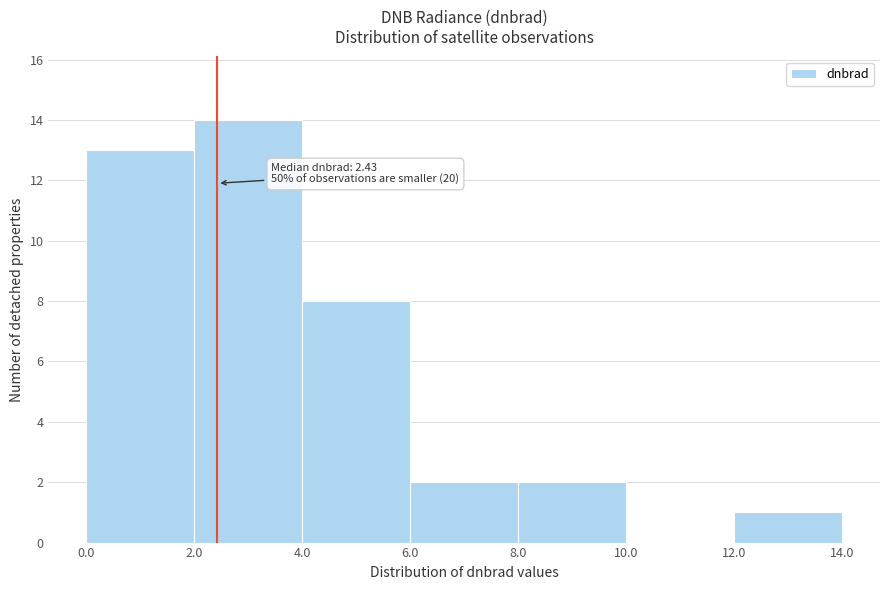

Which range on the x-axis has the tallest bar?

2.0 to 4.0